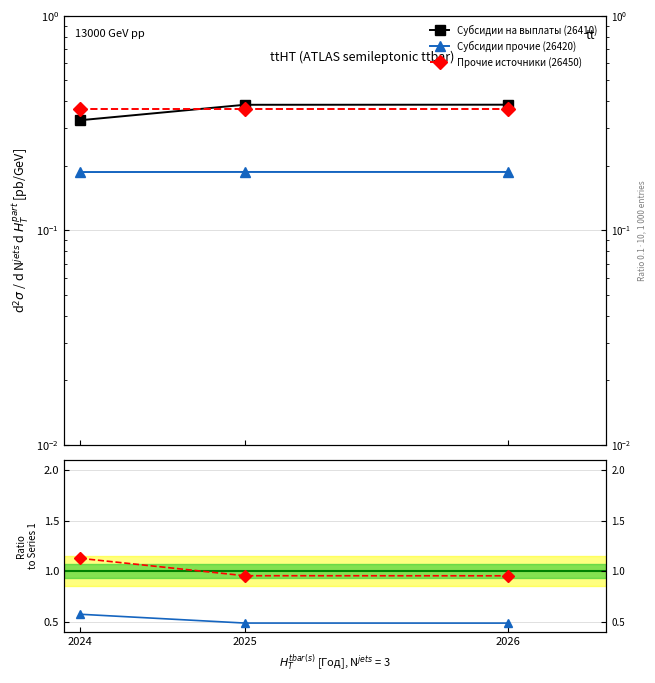

Reading left to right, transcribe all the data shown in this chart.

Субсидии на выплаты (26410): 2024=0.3	2025=0.4	2026=0.4
Субсидии прочие (26420): 2024=0.2	2025=0.2	2026=0.2
Прочие источники (26450): 2024=0.4	2025=0.4	2026=0.4
Ratio Series 2: 2024=0.6	2025=0.5	2026=0.5
Ratio Series 3: 2024=1.1	2025=1.0	2026=1.0